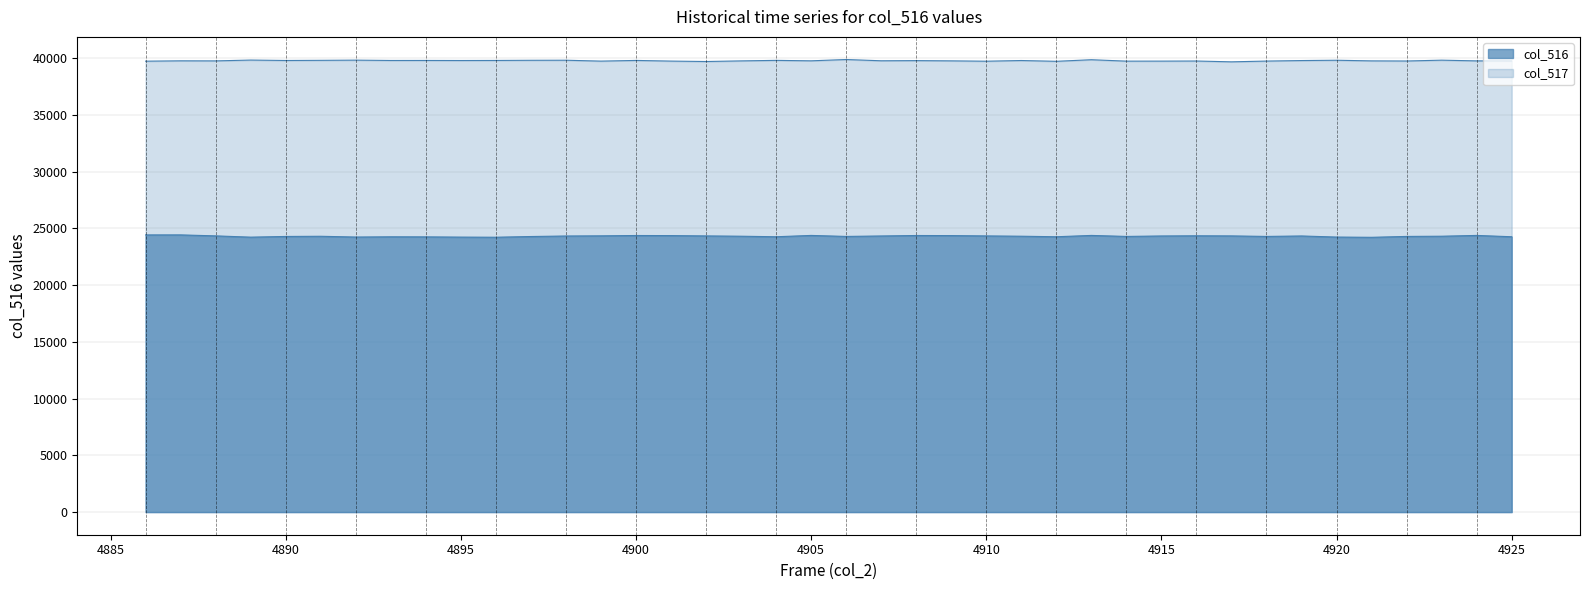

What is the value of the 33rd point from the left?

24297